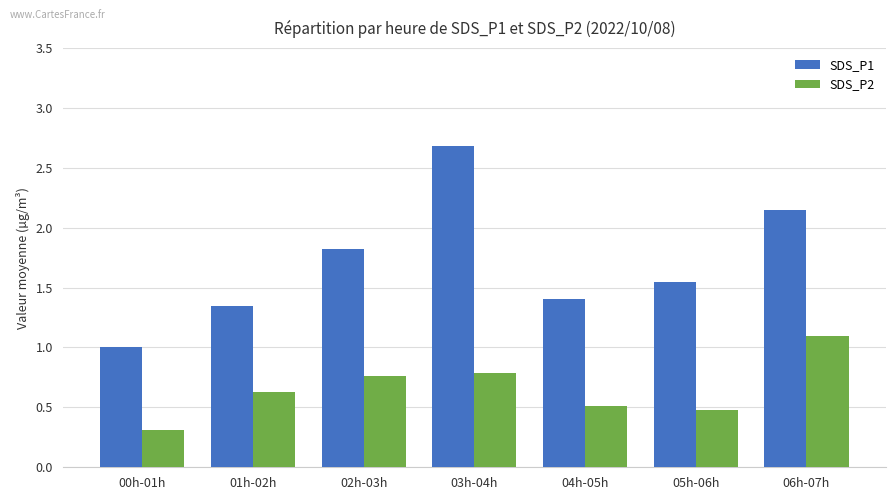

The value of SDS_P1 at 00h-01h is 1.0. True or false?

True